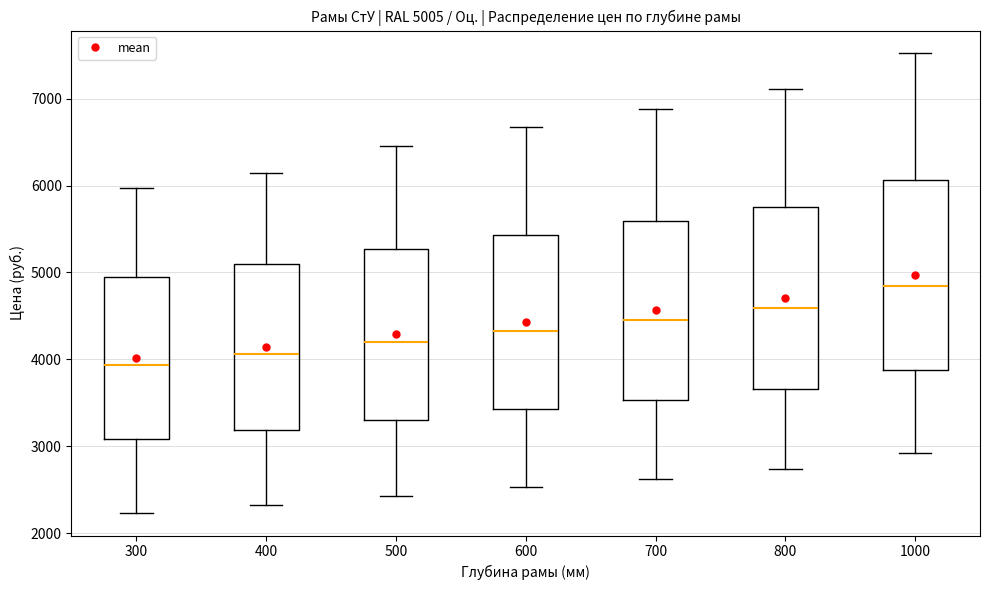

Which box's median line is the lowest?

300